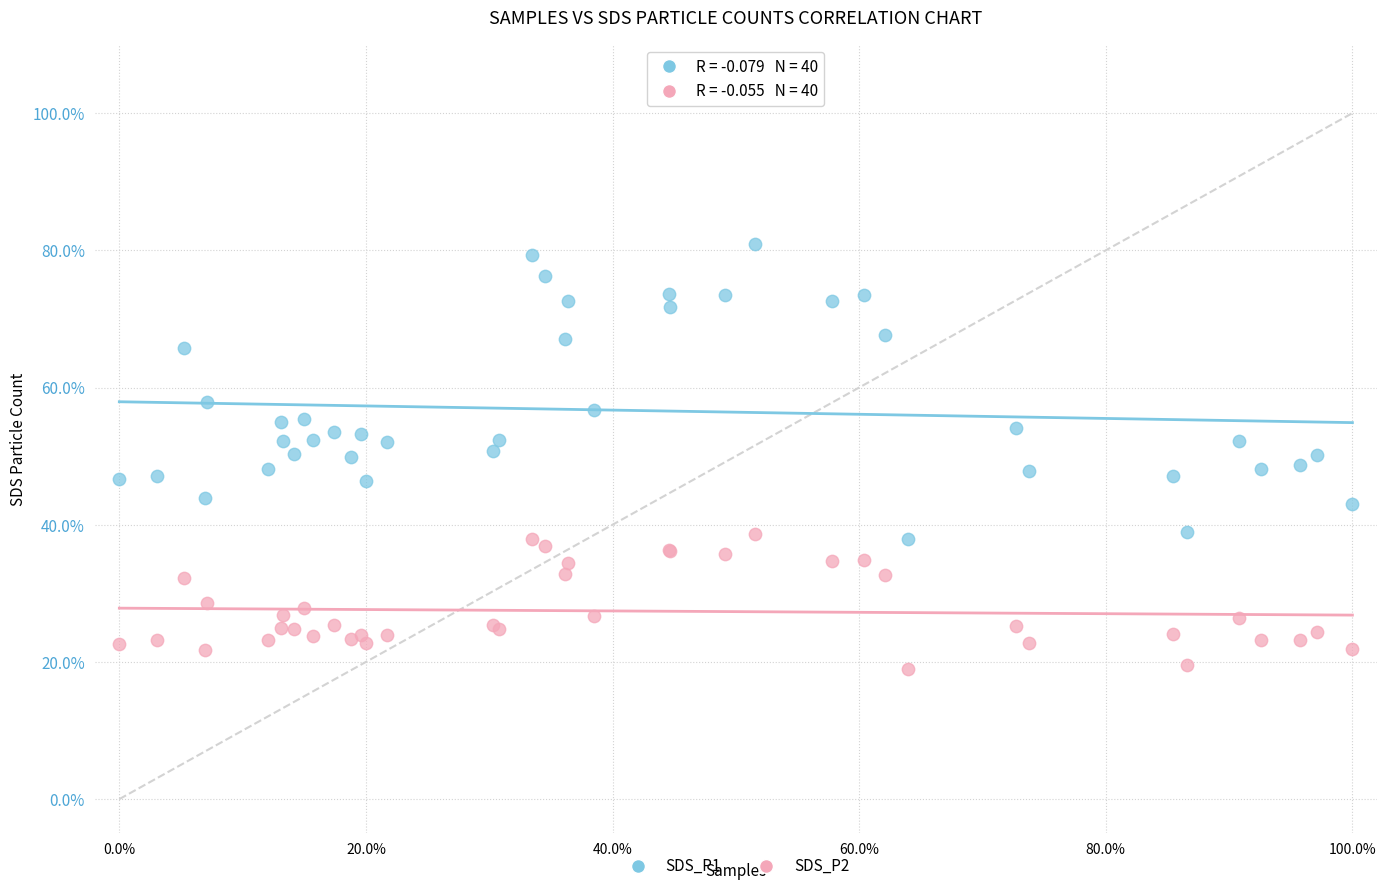

What are all the series names shown in the legend?

SDS_P1, SDS_P2